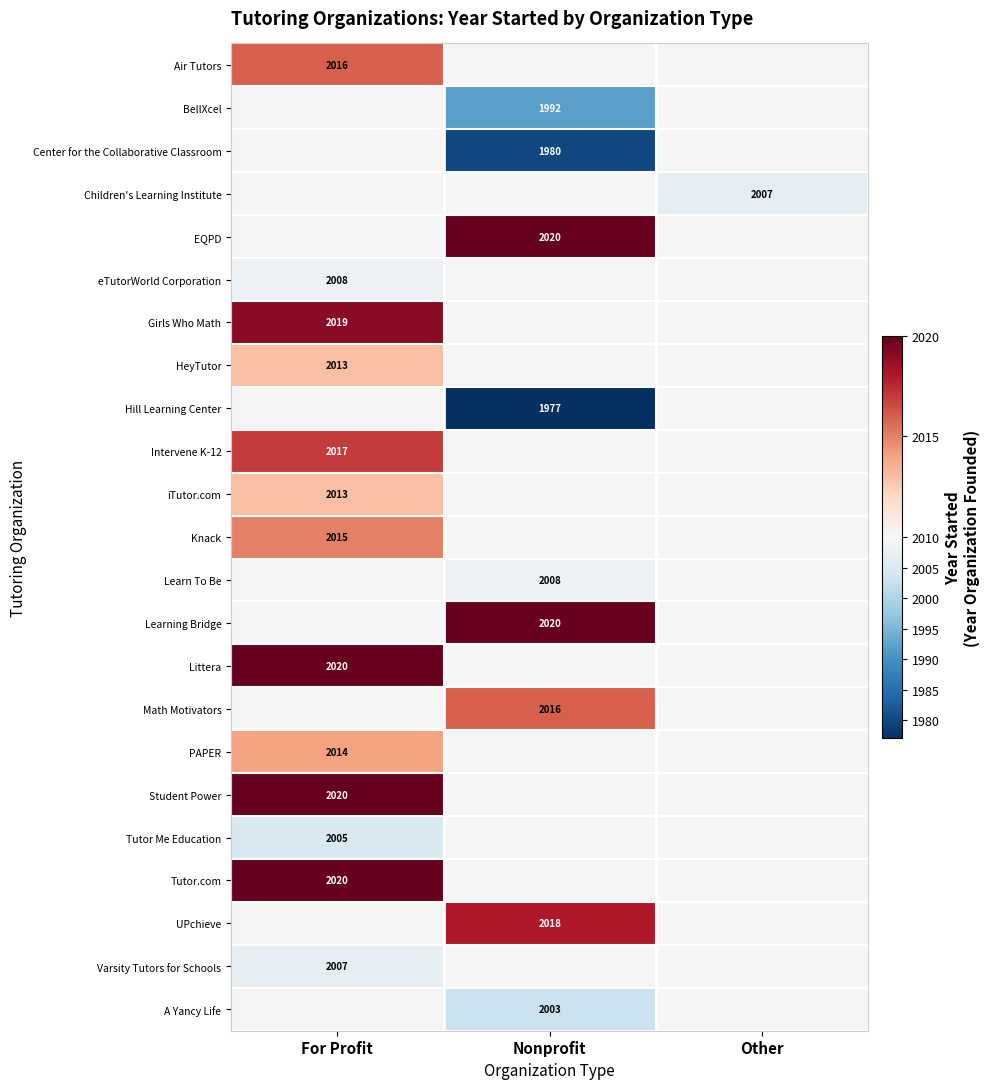

Is it true that Girls Who Math equals 3230 at For Profit?

False